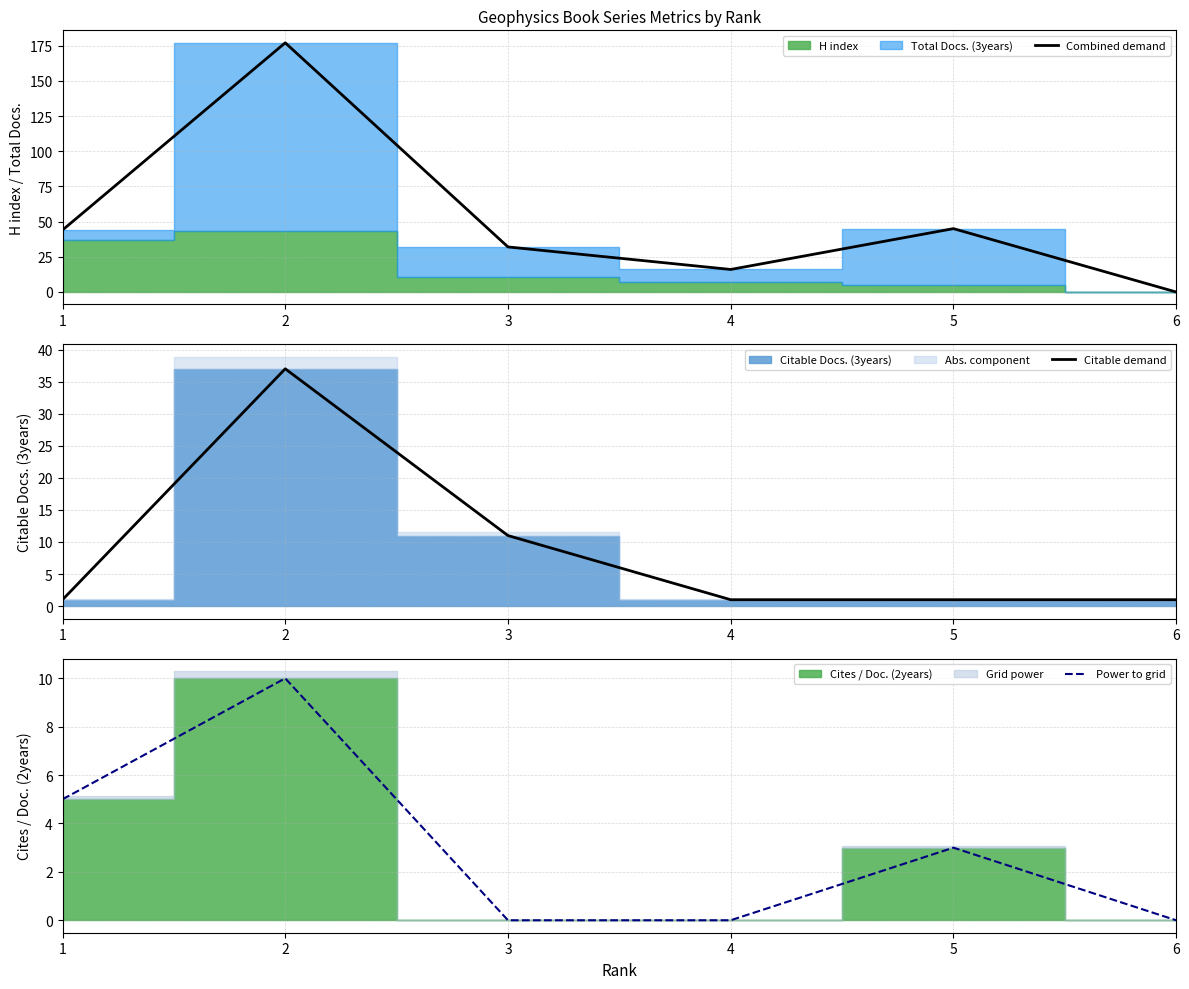

Count the Citable demand values in the range 1 to 11.

5